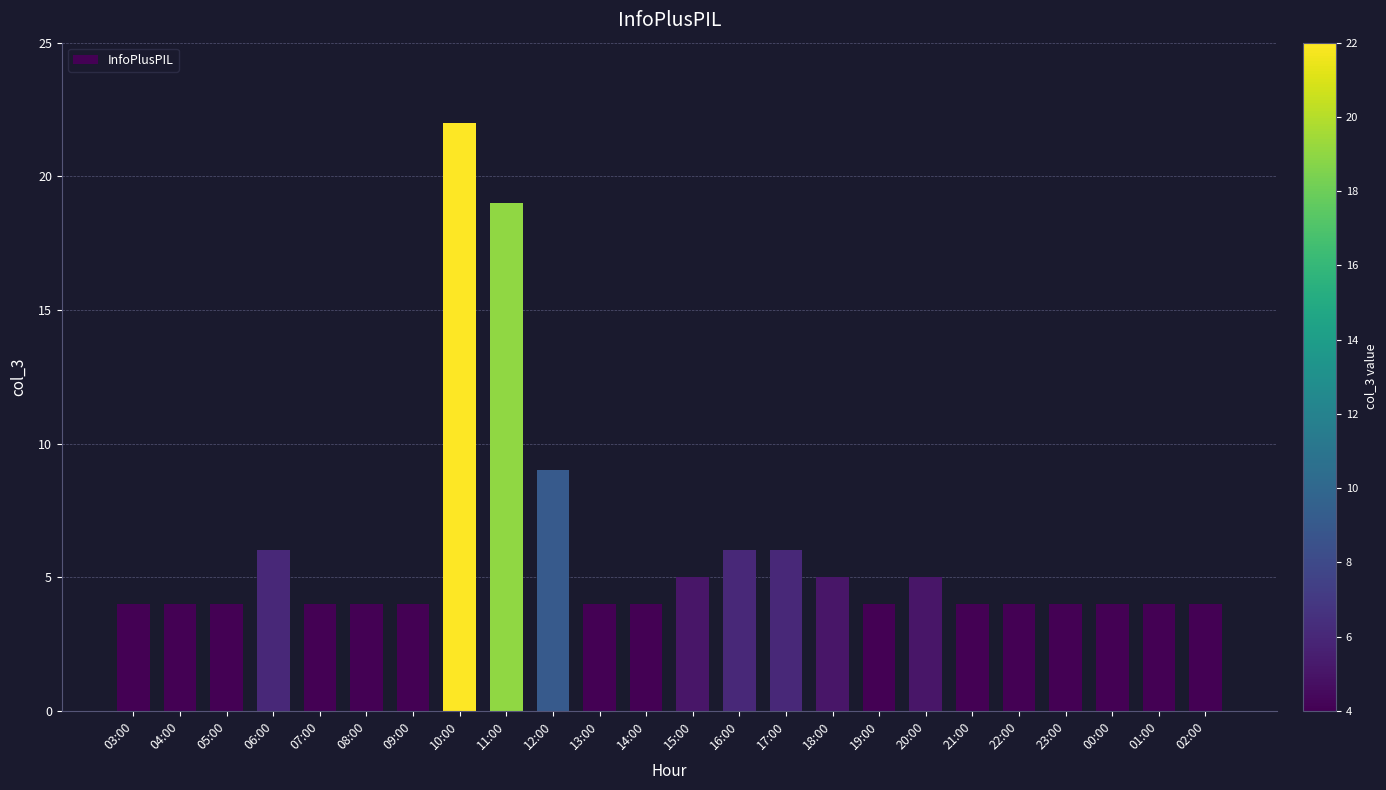

What is the sum of the values at 23:00 and 14:00?

8